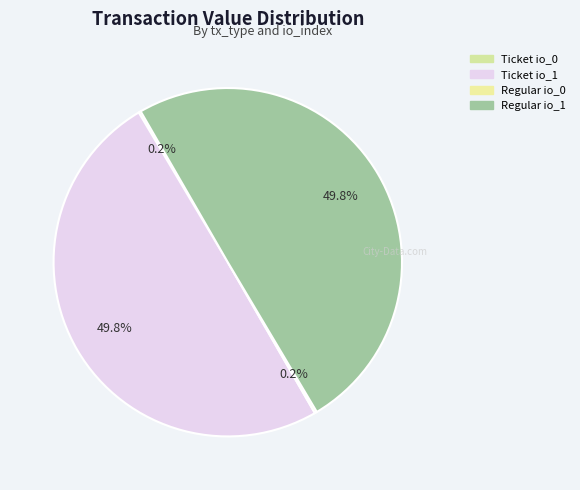

Between Ticket io_1 and Regular io_0, which is larger?

Ticket io_1